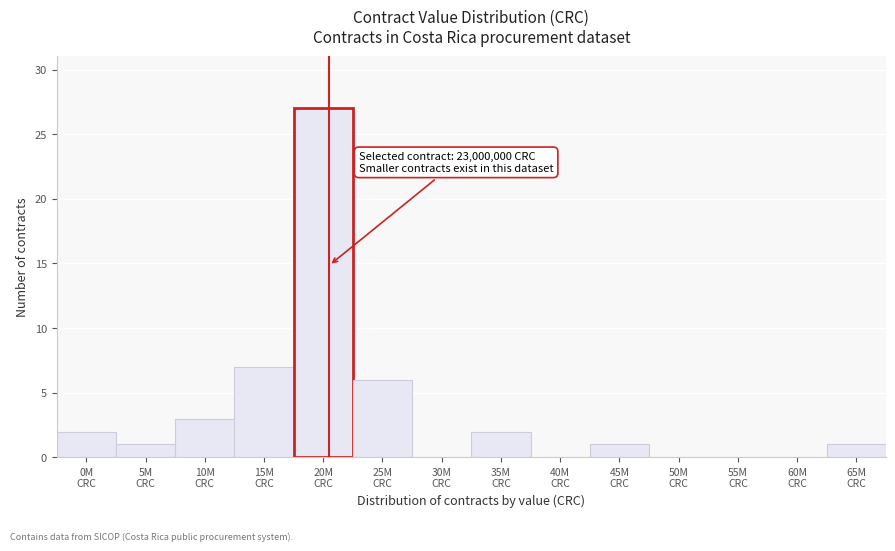

What is the sum of all values?

50